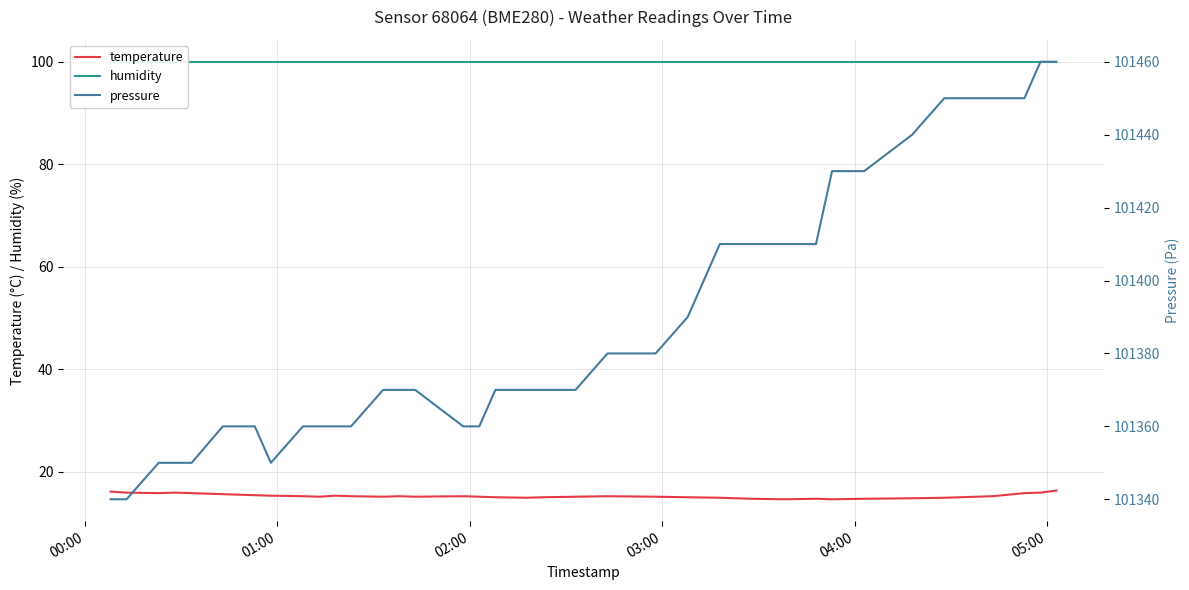

What is the average value of the humidity series?

100.0